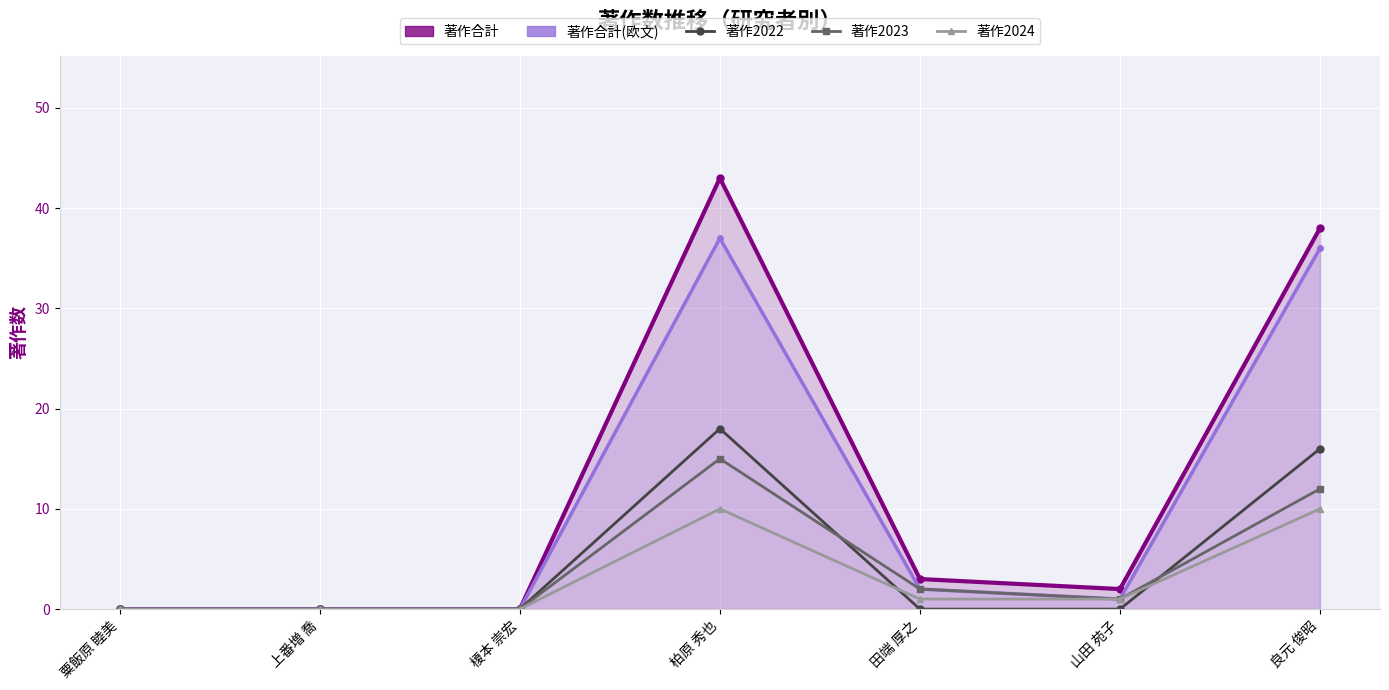

What is the maximum value shown in the chart?

43